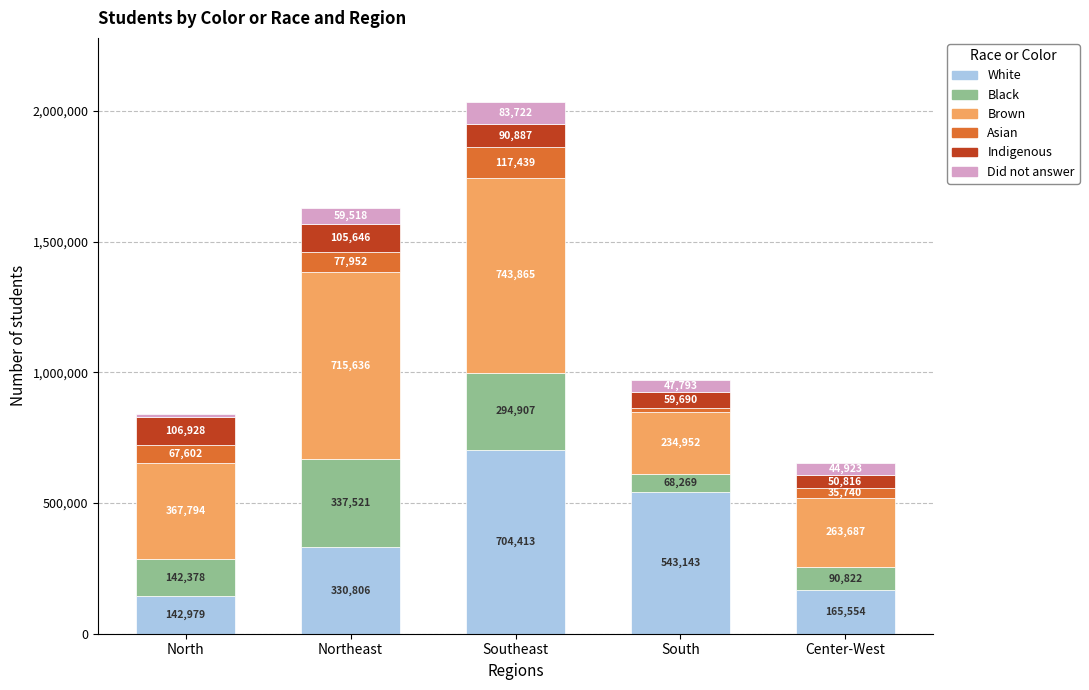

At which category is the sum across all series the highest?

Southeast